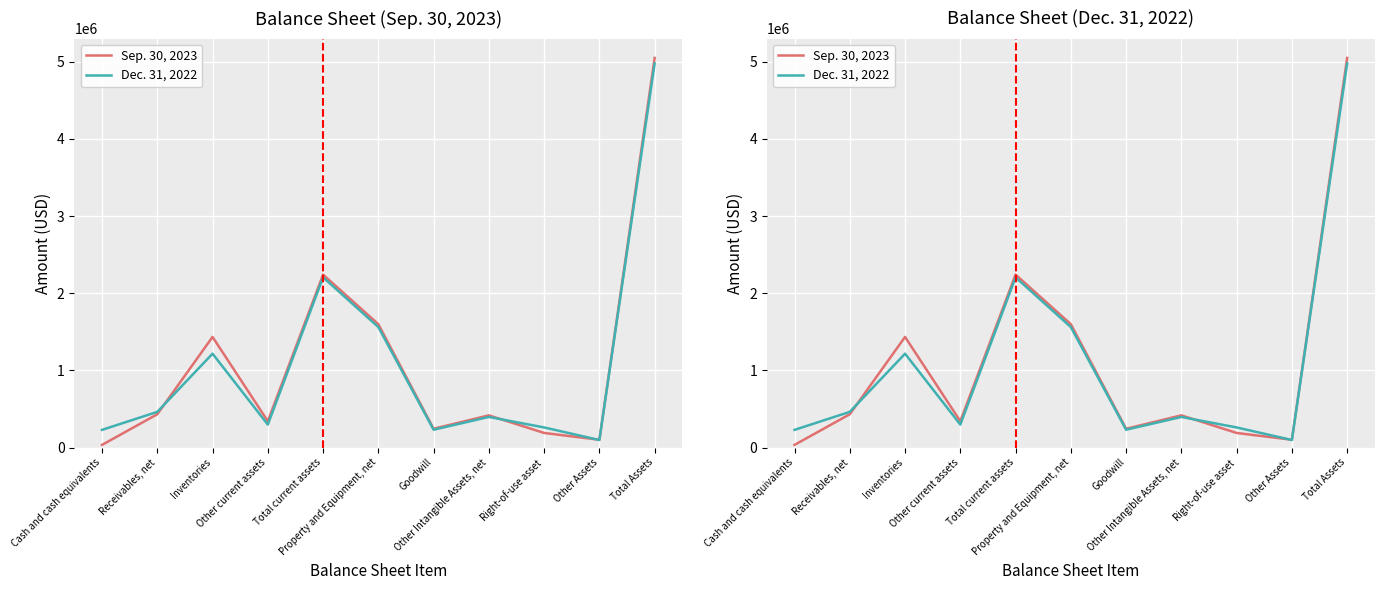

What is the label of the 9th point from the left?

Right-of-use asset